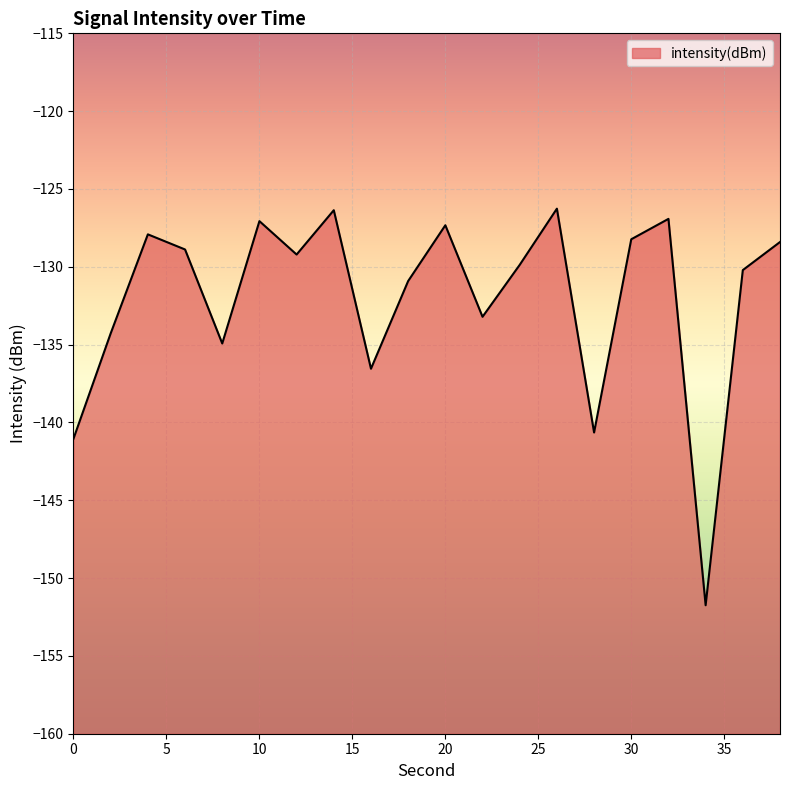

List the labels in order of value, smallest first.

34, 0, 28, 16, 8, 2, 22, 18, 36, 24, 12, 6, 38, 30, 4, 20, 10, 32, 14, 26